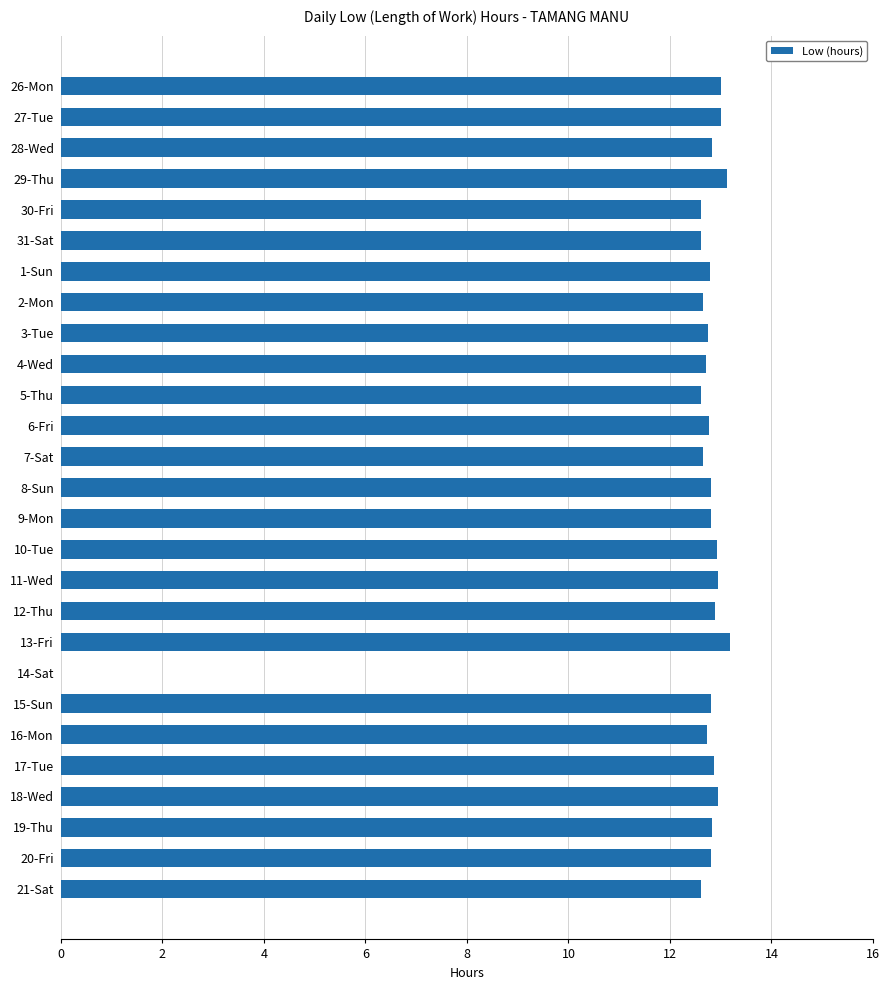

What is the sum of all values?

333.3